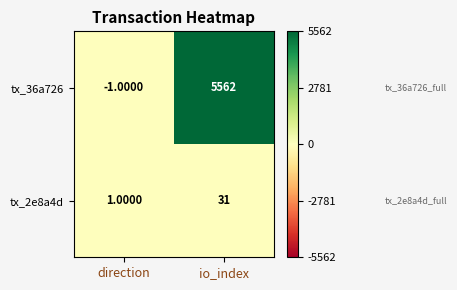

Where is tx_36a726 nearest to the value 2780?

direction